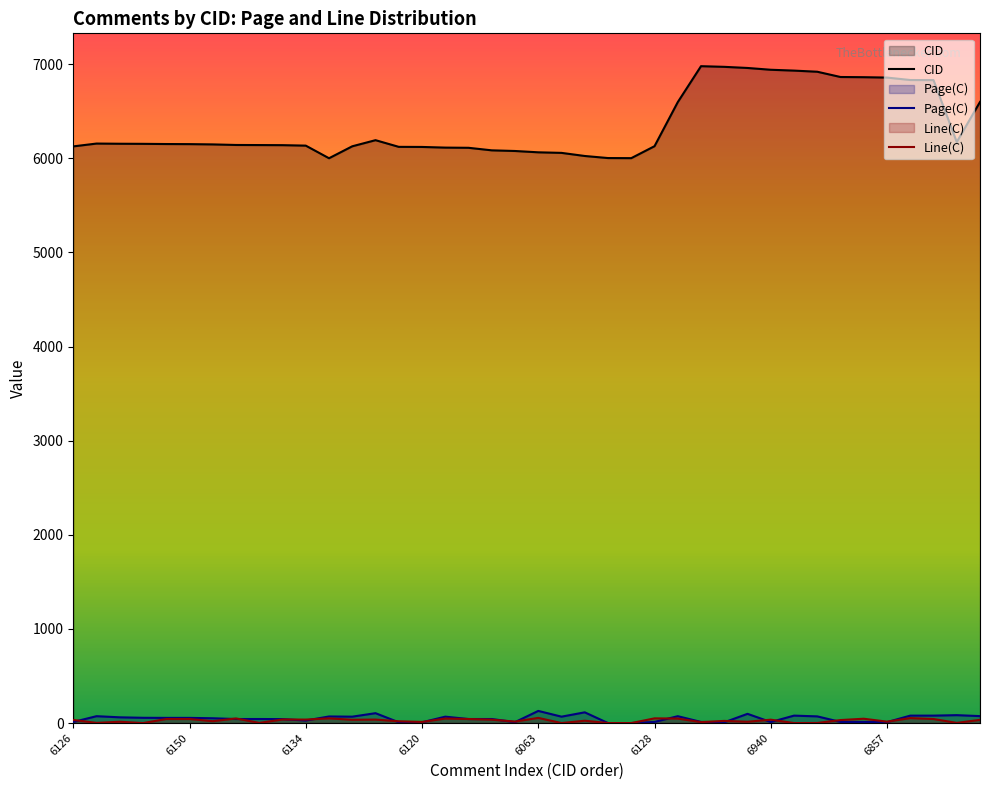

Which series has the widest spread of values?

CID